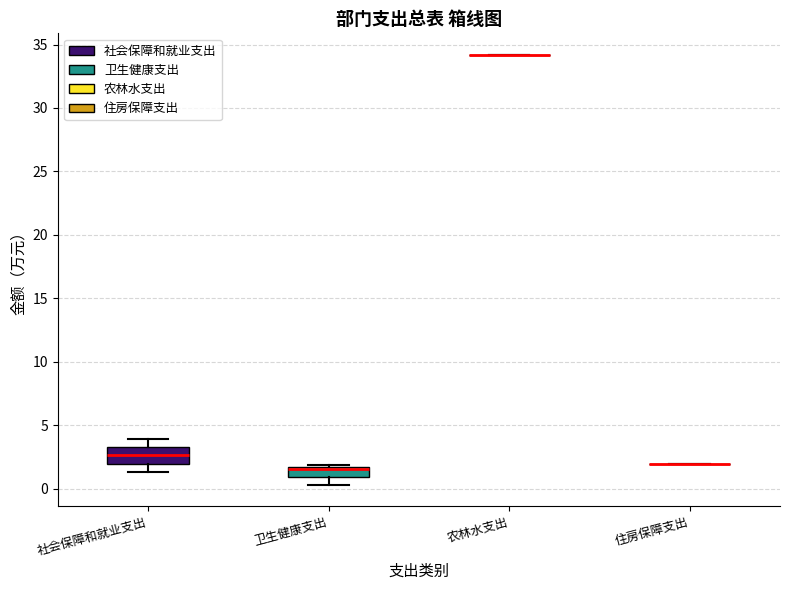

Reading left to right, read every box against the y-axis: the position of its median line, the range the box covers, and the ends of its whiskers. The values are not printed on the chart, so give them approximately, as read against the axis.

社会保障和就业支出: median 2.5, box 2.0 to 3.5, whiskers 1.5 to 4.0
卫生健康支出: median 1.5 (just below the box's upper edge), box 1.0 to 1.5, whiskers 0.5 to 2.0
农林水支出: box collapsed to a line at 34.0, whiskers 34.0 to 34.0
住房保障支出: box collapsed to a line at 2.0, whiskers 2.0 to 2.0